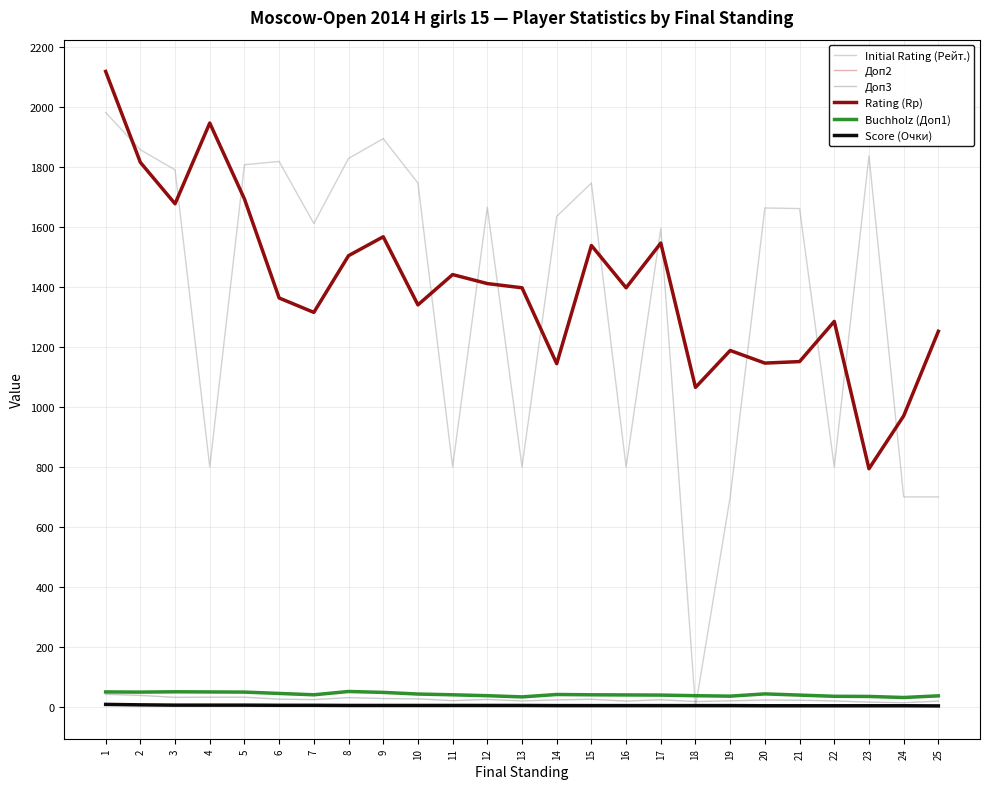

What is the minimum value for Доп3?

14.0